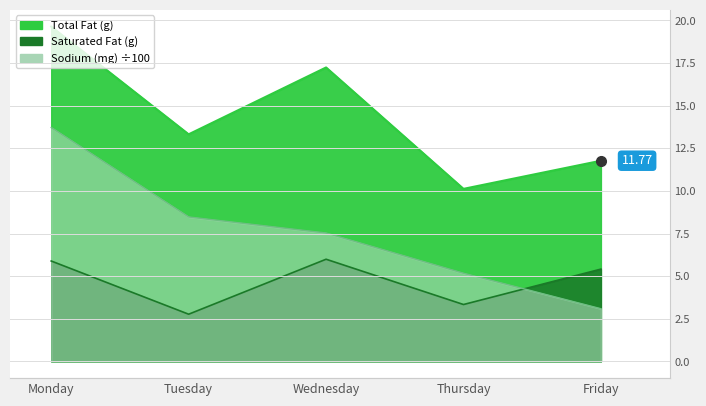

True or false: Total Fat (g) and Sodium (mg) intersect in this chart.

False